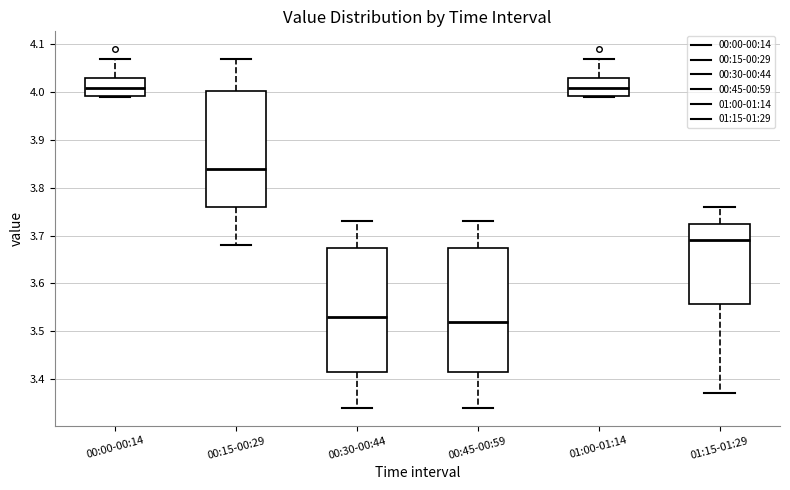

Reading left to right, transcribe this box plot: for each box, give where its median line is, the range the box spans, and where its two whiskers end, as read against the y-axis. The values are not printed on the chart, so give them approximately, as read against the axis.

00:00-00:14: median 4.01, box 3.99 to 4.03, whiskers 3.99 to 4.07
00:15-00:29: median 3.84, box 3.76 to 4.00, whiskers 3.68 to 4.07
00:30-00:44: median 3.53, box 3.42 to 3.68, whiskers 3.34 to 3.73
00:45-00:59: median 3.52, box 3.42 to 3.68, whiskers 3.34 to 3.73
01:00-01:14: median 4.01, box 3.99 to 4.03, whiskers 3.99 to 4.07
01:15-01:29: median 3.69, box 3.56 to 3.73, whiskers 3.37 to 3.76